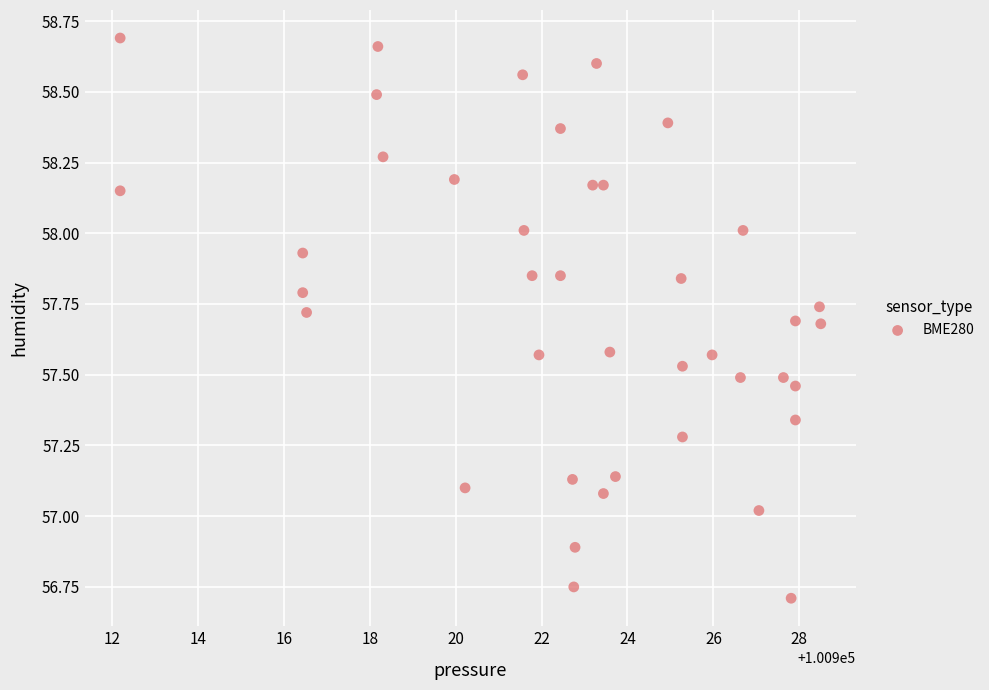

What is the range of Y values (max minus min)?

2.0